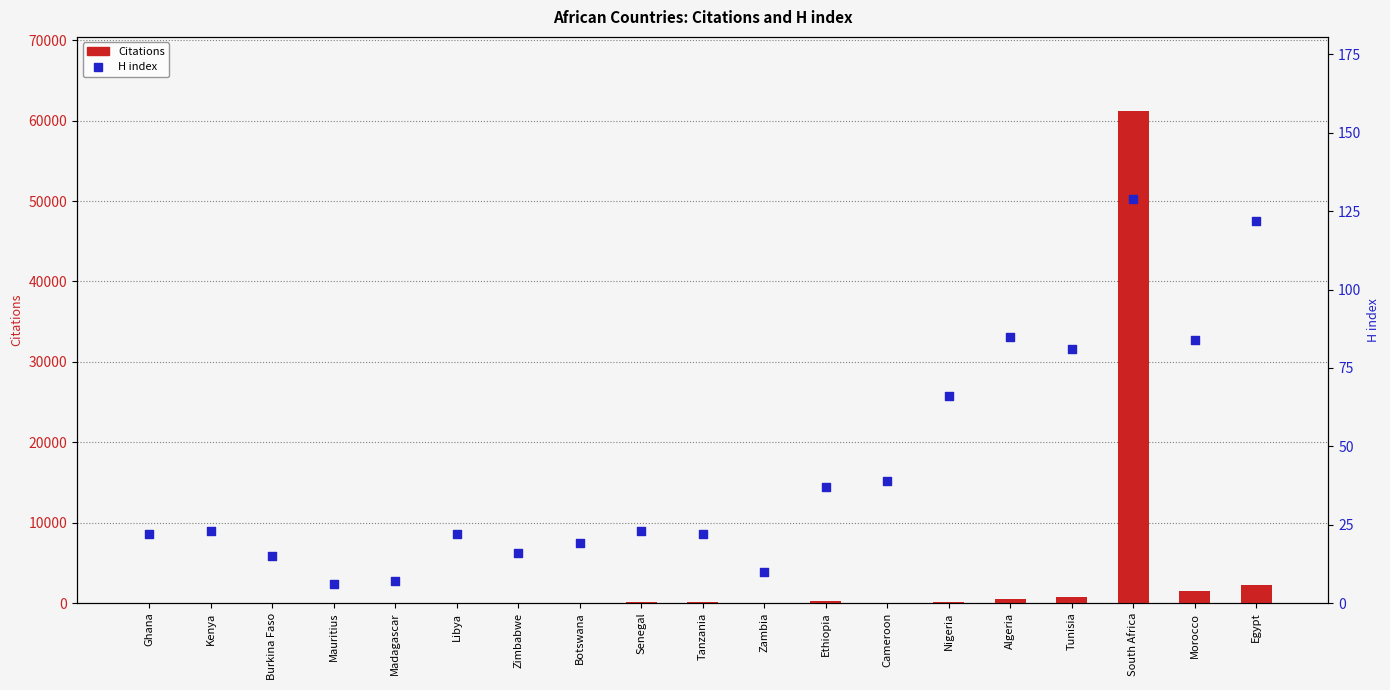

At which category is the sum across all series the highest?

South Africa